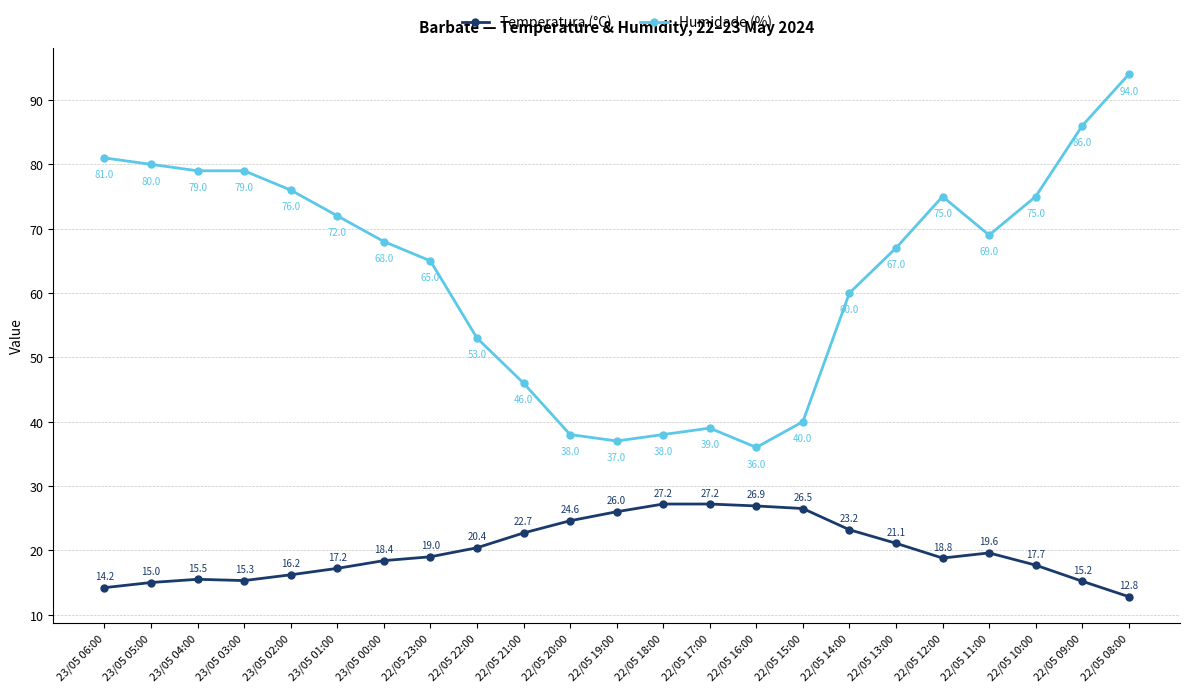

Reading left to right, extract all data points from this chart.

Temperatura (°C): 23/05 06:00=14.2	23/05 05:00=15.0	23/05 04:00=15.5	23/05 03:00=15.3	23/05 02:00=16.2	23/05 01:00=17.2	23/05 00:00=18.4	22/05 23:00=19.0	22/05 22:00=20.4	22/05 21:00=22.7	22/05 20:00=24.6	22/05 19:00=26.0	22/05 18:00=27.2	22/05 17:00=27.2	22/05 16:00=26.9	22/05 15:00=26.5	22/05 14:00=23.2	22/05 13:00=21.1	22/05 12:00=18.8	22/05 11:00=19.6	22/05 10:00=17.7	22/05 09:00=15.2	22/05 08:00=12.8
Humidade (%): 23/05 06:00=81.0	23/05 05:00=80.0	23/05 04:00=79.0	23/05 03:00=79.0	23/05 02:00=76.0	23/05 01:00=72.0	23/05 00:00=68.0	22/05 23:00=65.0	22/05 22:00=53.0	22/05 21:00=46.0	22/05 20:00=38.0	22/05 19:00=37.0	22/05 18:00=38.0	22/05 17:00=39.0	22/05 16:00=36.0	22/05 15:00=40.0	22/05 14:00=60.0	22/05 13:00=67.0	22/05 12:00=75.0	22/05 11:00=69.0	22/05 10:00=75.0	22/05 09:00=86.0	22/05 08:00=94.0